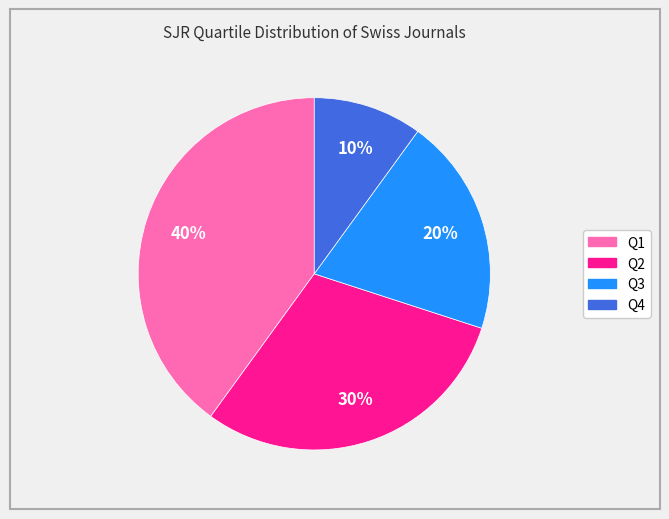

Do Q3 and Q4 together represent more than half of the pie?

No